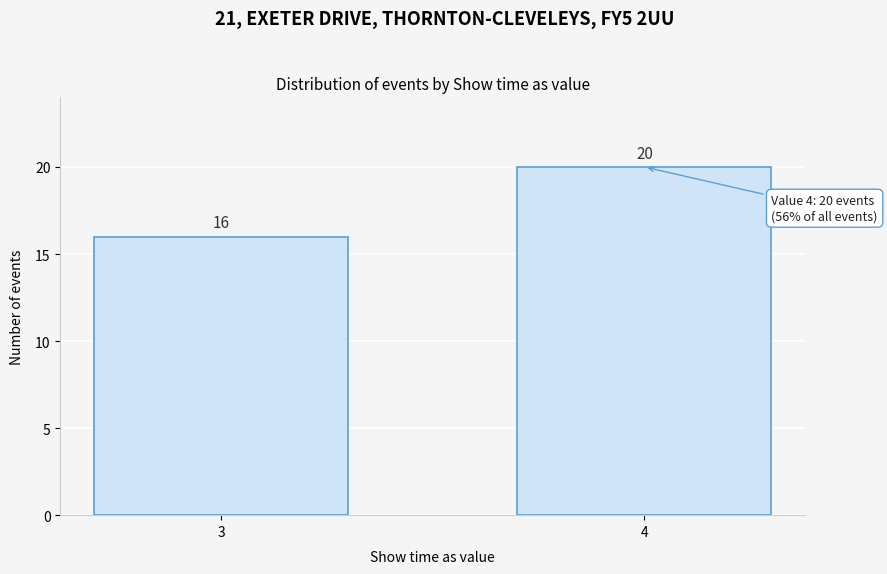

Reading left to right, what are all the values shown in this chart?

3=16	4=20